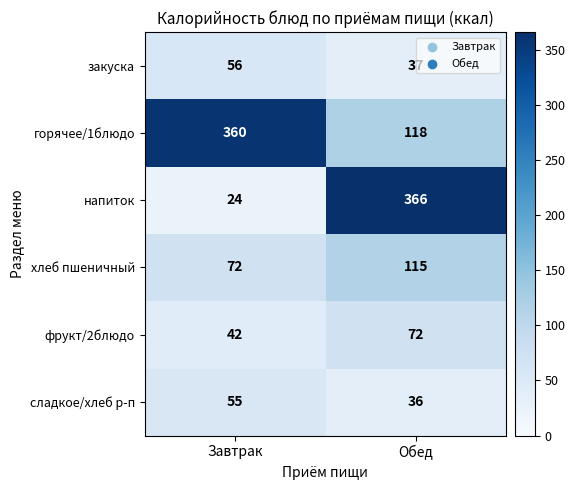

What is the maximum value shown in the chart?

366